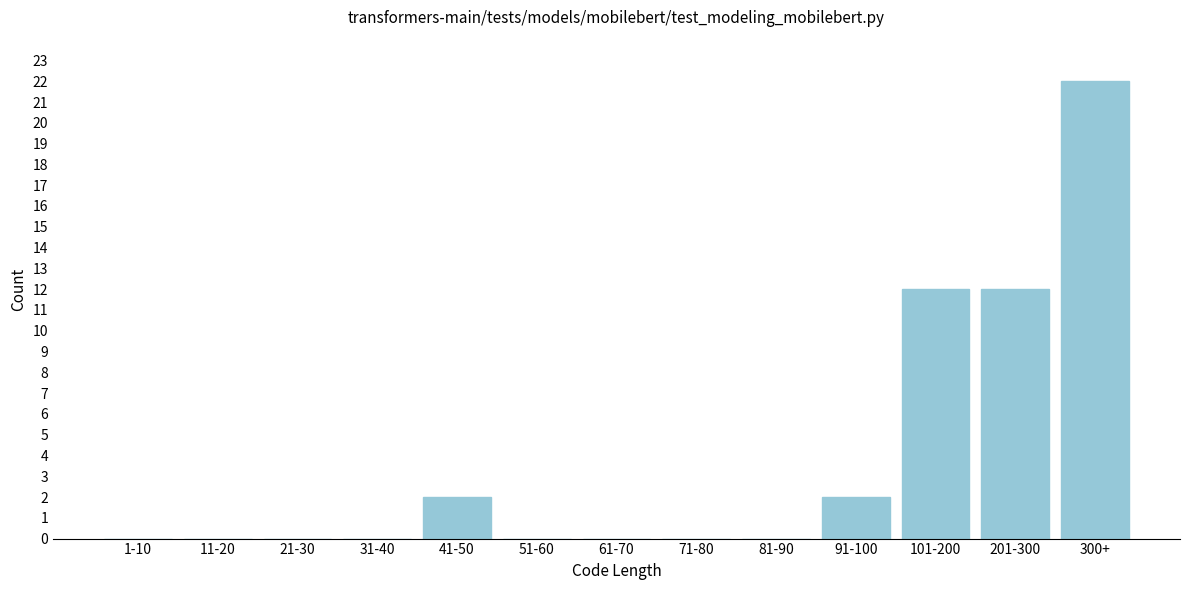

Reading left to right, what are all the values shown in this chart?

1-10=0	11-20=0	21-30=0	31-40=0	41-50=2	51-60=0	61-70=0	71-80=0	81-90=0	91-100=2	101-200=12	201-300=12	300+=22